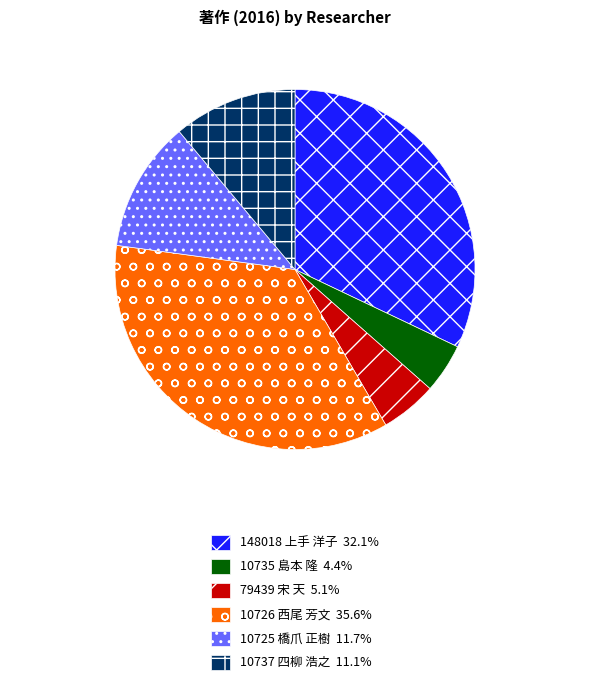

Which has a higher value, 79439 宋 天 or 148018 上手 洋子?

148018 上手 洋子